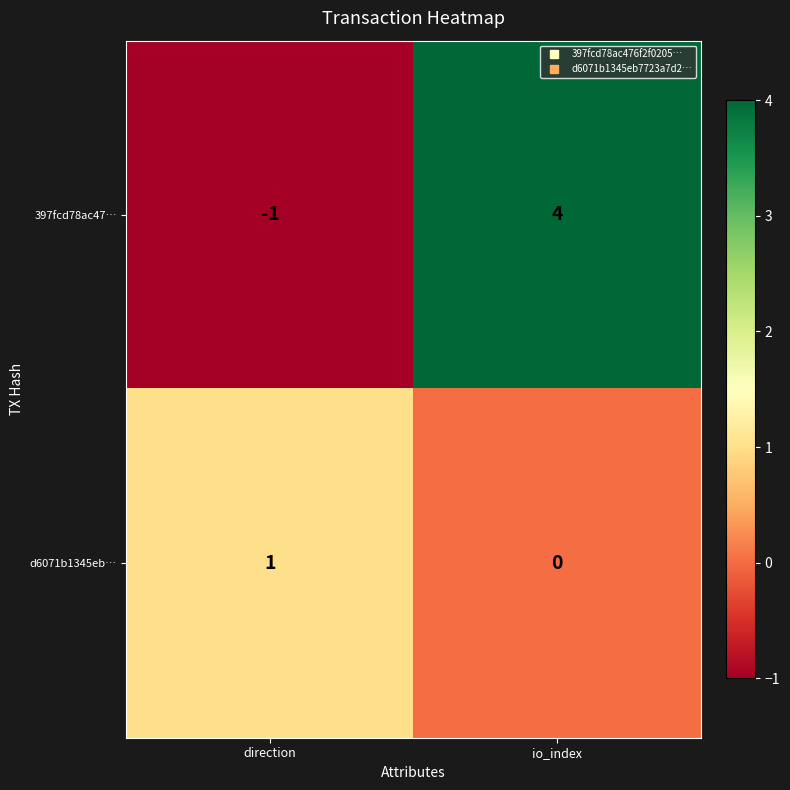

What is the sum of the 397fcd78ac47… values at io_index and direction?

3